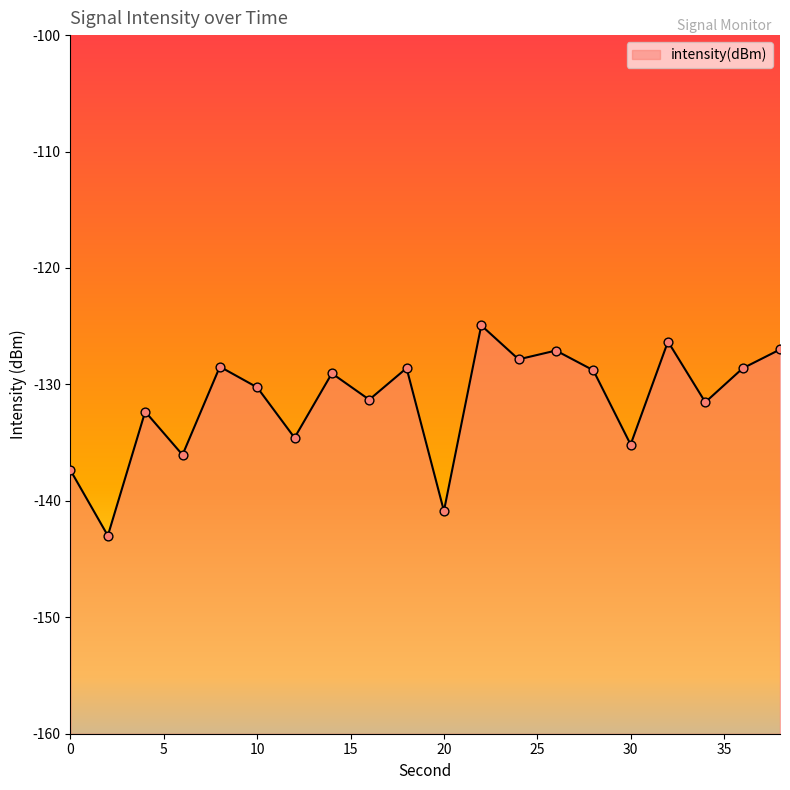

What is the change in value from 2 to 10?

+12.7